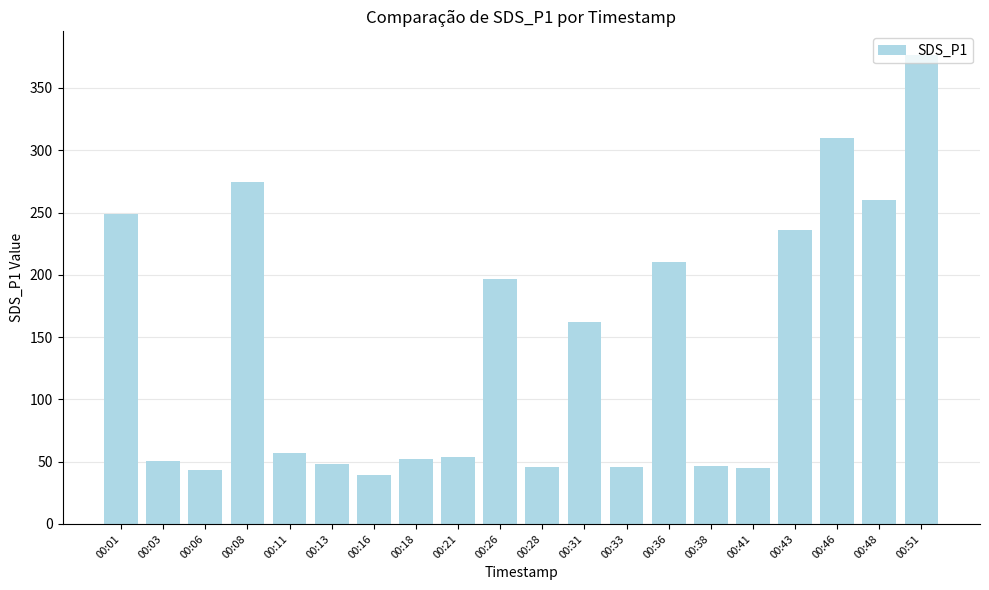

What is the value of the 4th bar from the left?

274.4